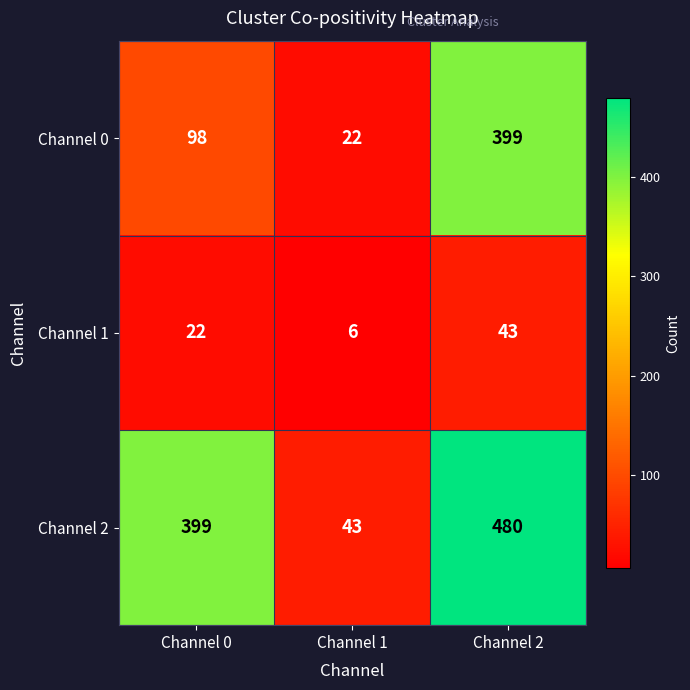

Between Channel 1 and Channel 2, which series saw the biggest shift?

Channel 2